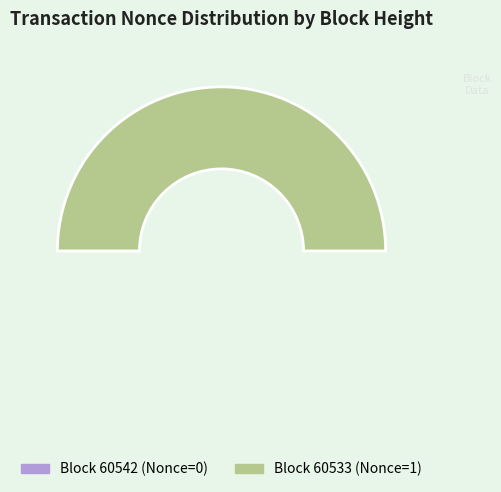

Is there any slice that represents more than half of the pie?

Yes